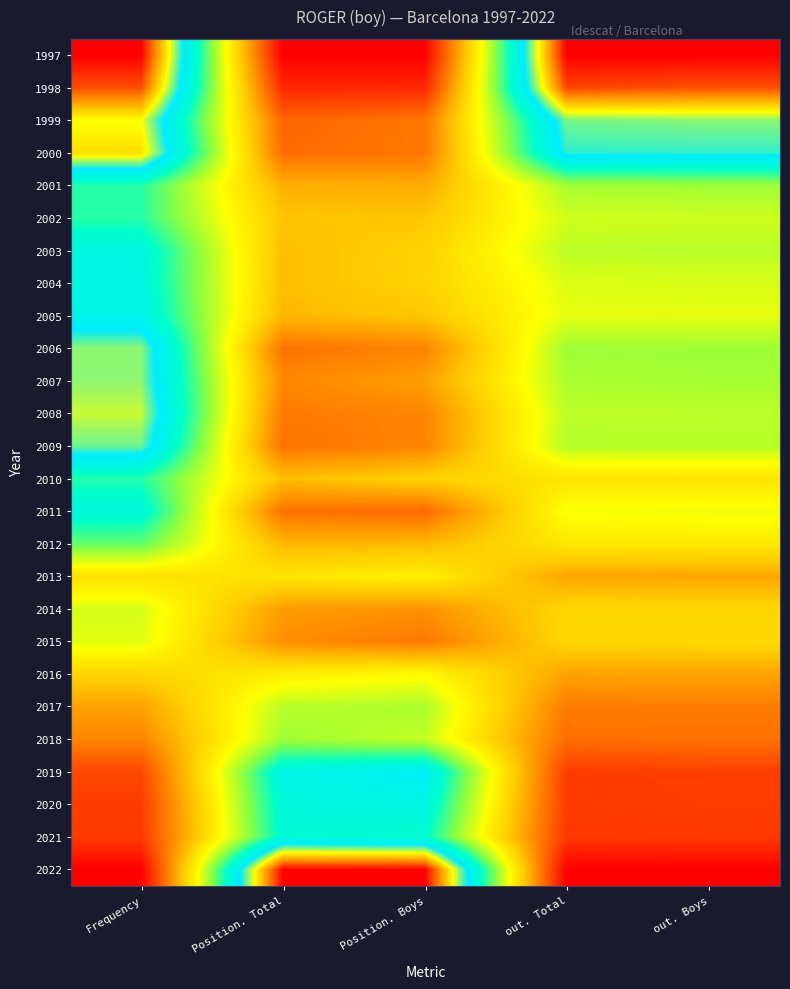

Rank the series at out. Boys from highest to lowest value.

1997, 1998, 1999, 2000, 2006, 2001, 2007, 2009, 2003, 2008, 2002, 2004, 2005, 2011, 2012, 2010, 2015, 2014, 2013, 2016, 2017, 2018, 2019, 2020, 2021, 2022